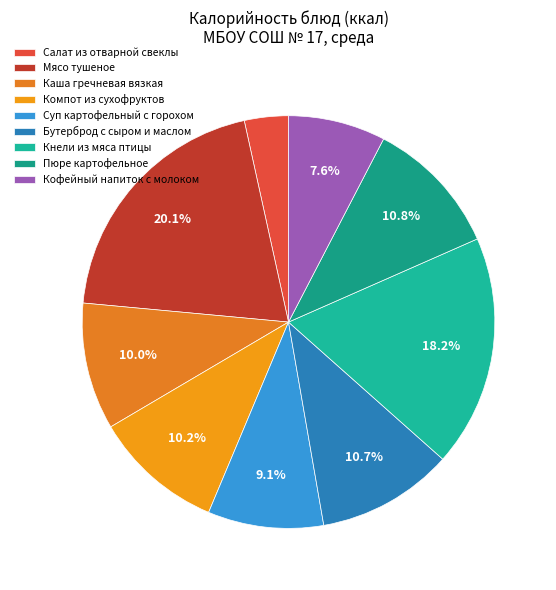

To the nearest percent, what percentage of the pie is Суп картофельный с горохом?

9%